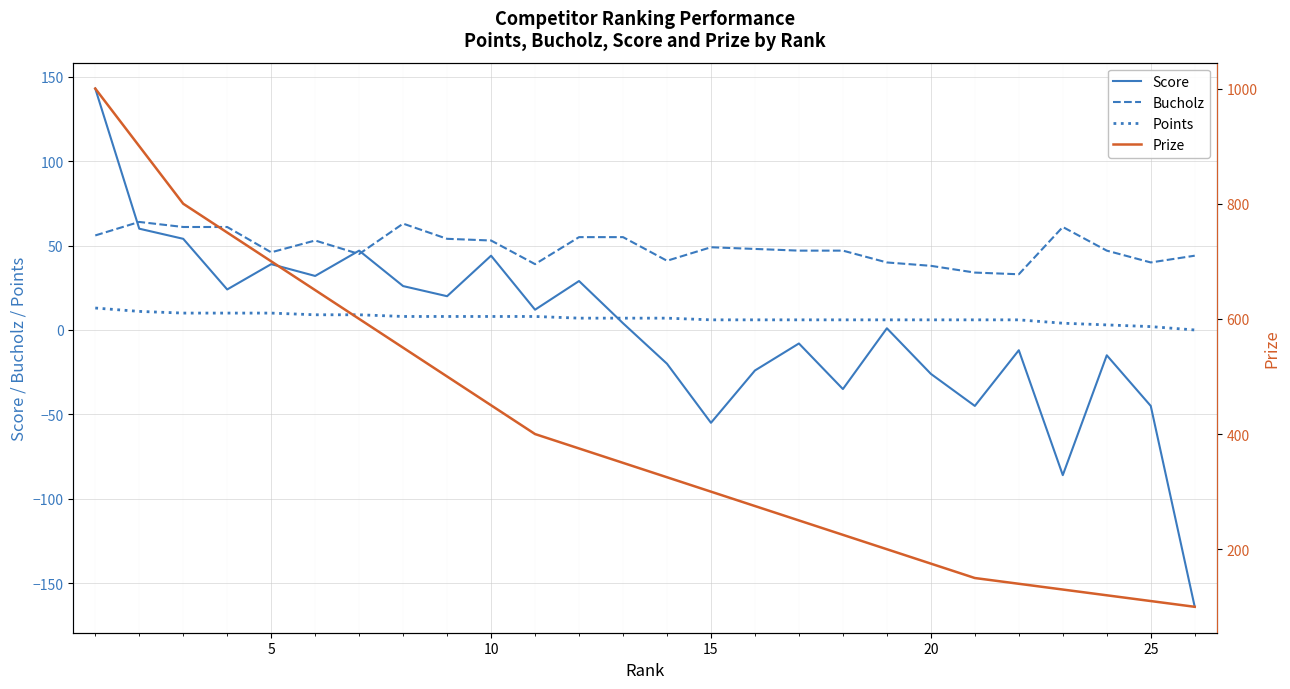

True or false: Bucholz has a value of 92 at 10.

False